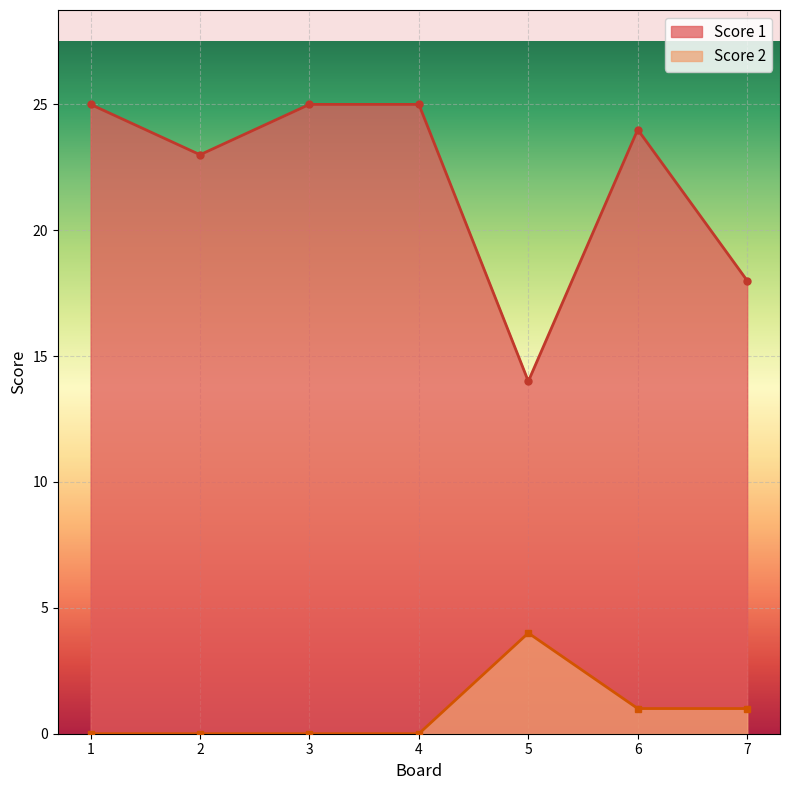

True or false: Score 2 and Score 1 cross at least once.

False